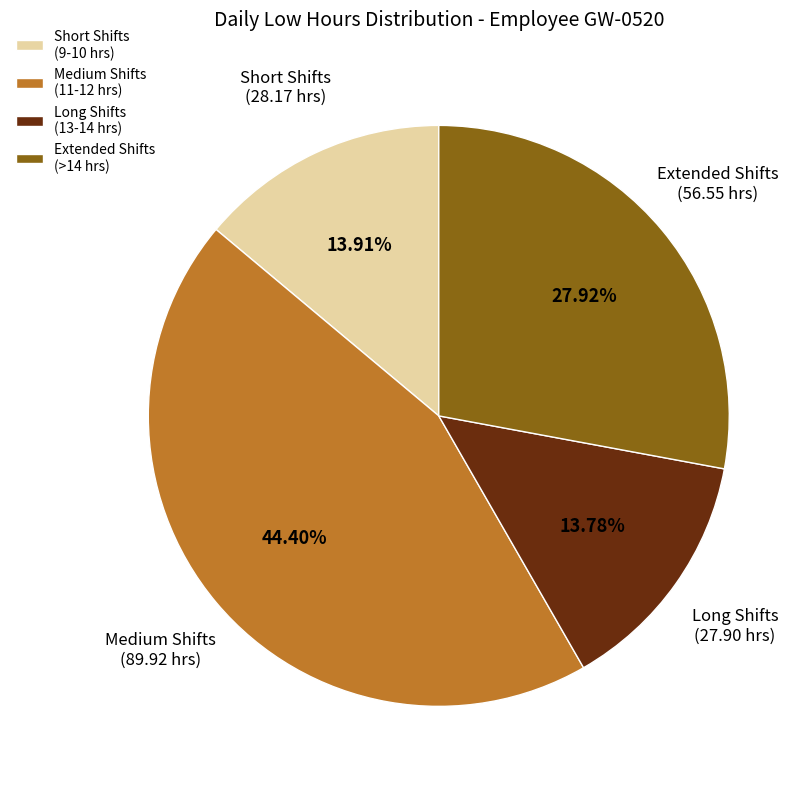

Do Medium Shifts (11-12 hrs) and Extended Shifts (>14 hrs) together represent more than half of the pie?

Yes